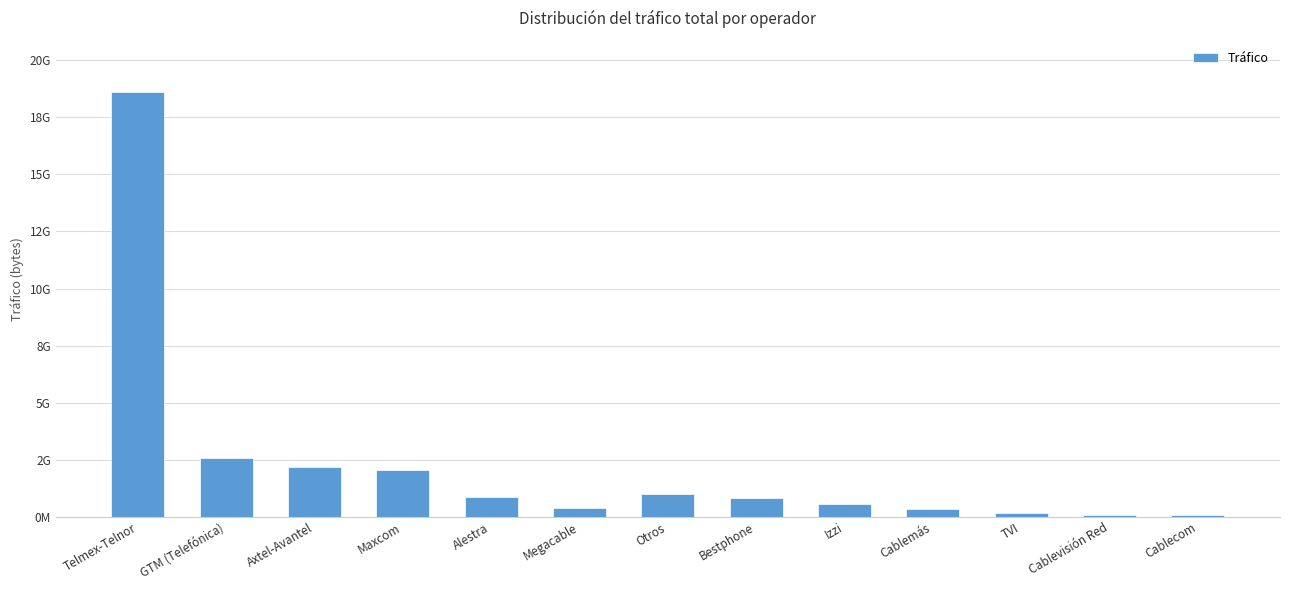

What is the greatest value displayed?

18625355464